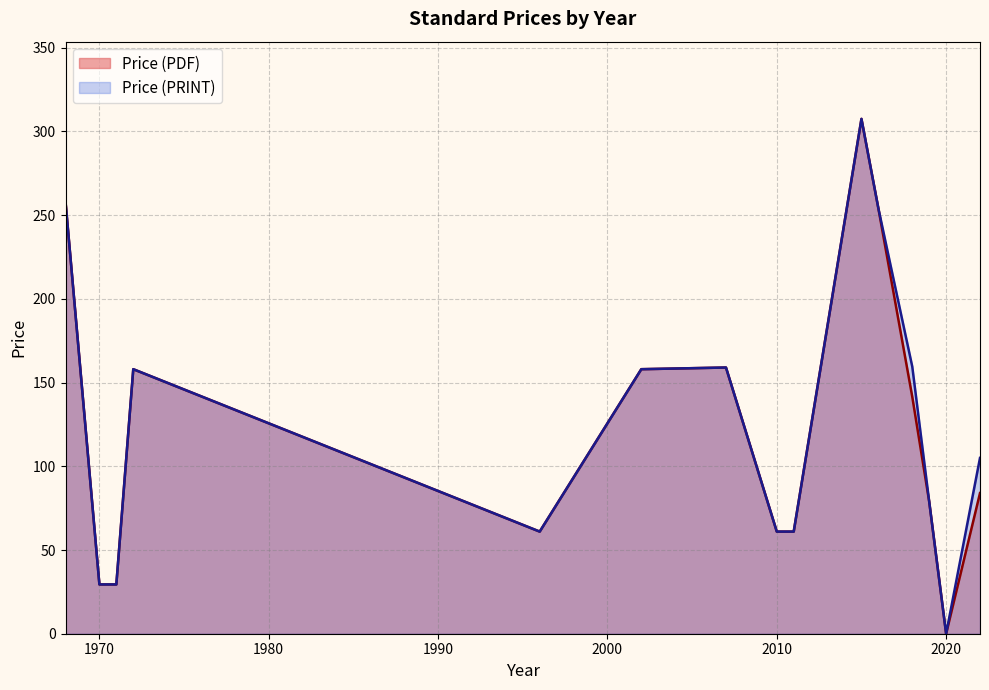

The value of Price (PRINT) at 2020 is -145.2. True or false?

False